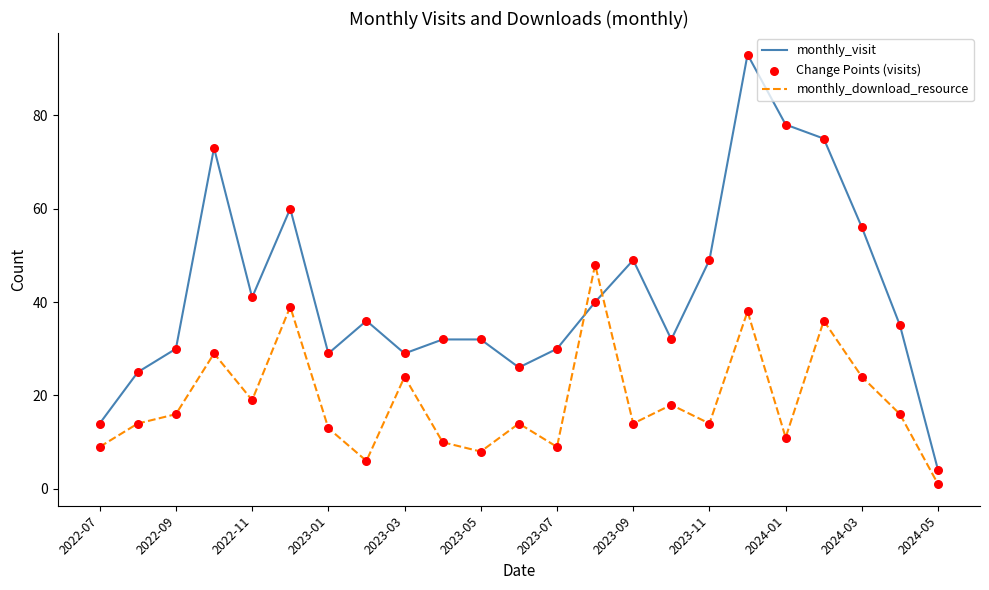

Which series has the largest total across all categories?

monthly_visit